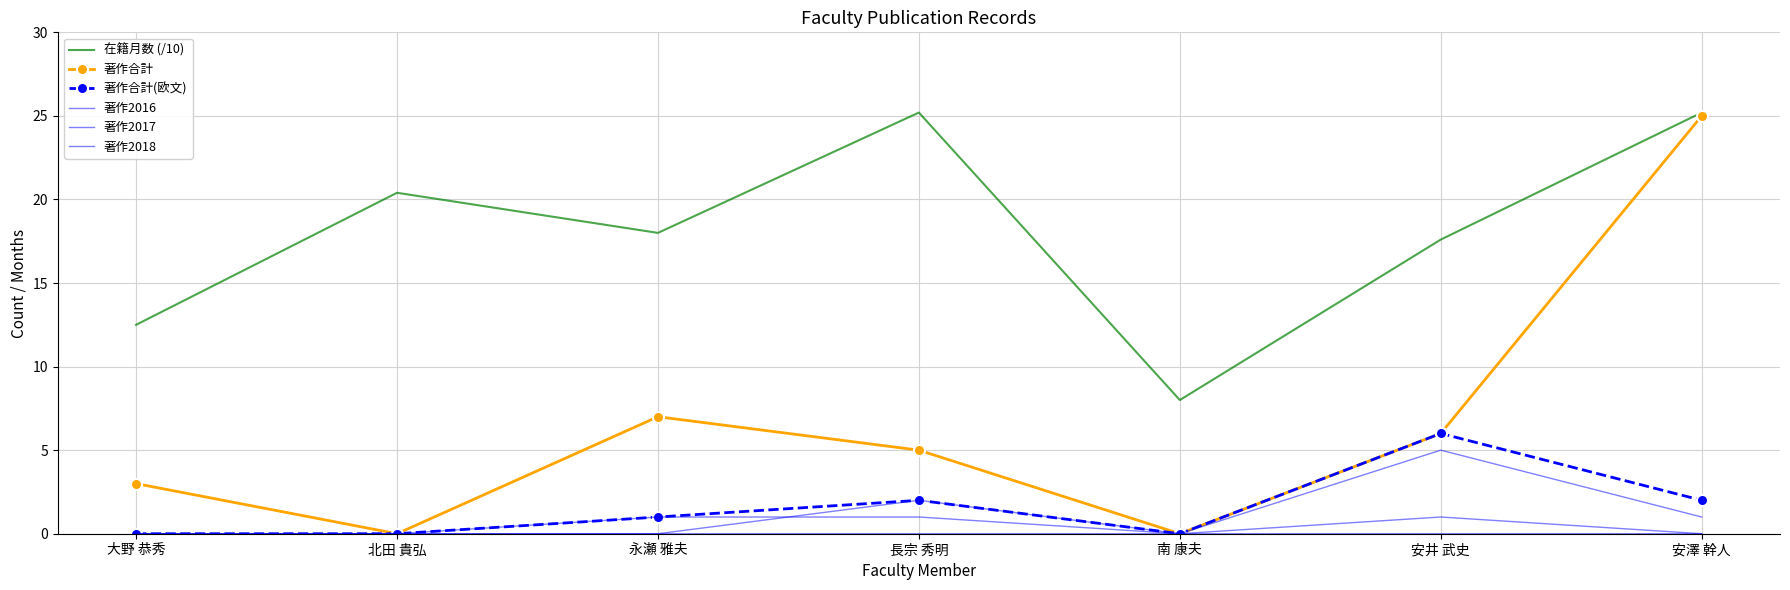

What is the difference between the 在籍月数 (/10) values at 大野 恭秀 and 安澤 幹人?

12.7